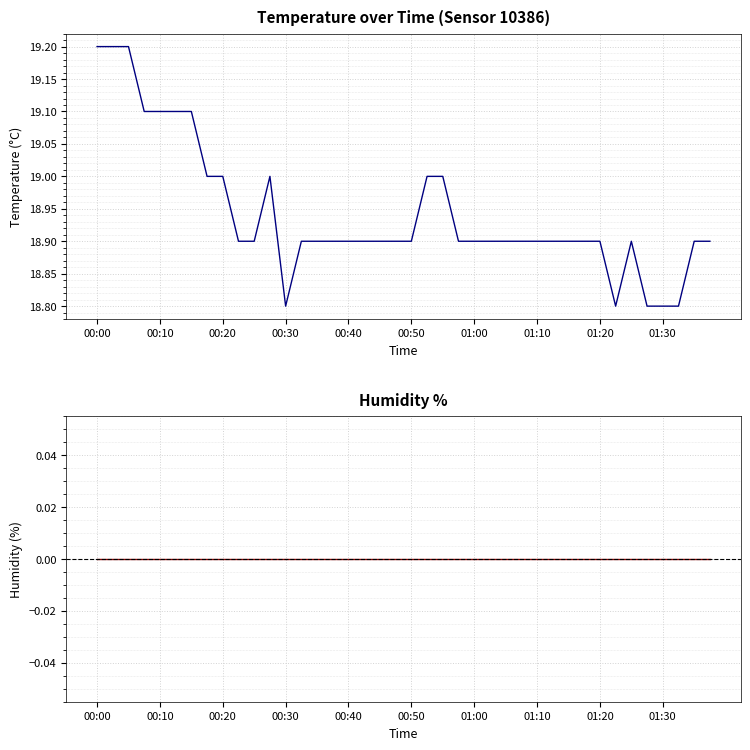

How many data points does each series have?

40